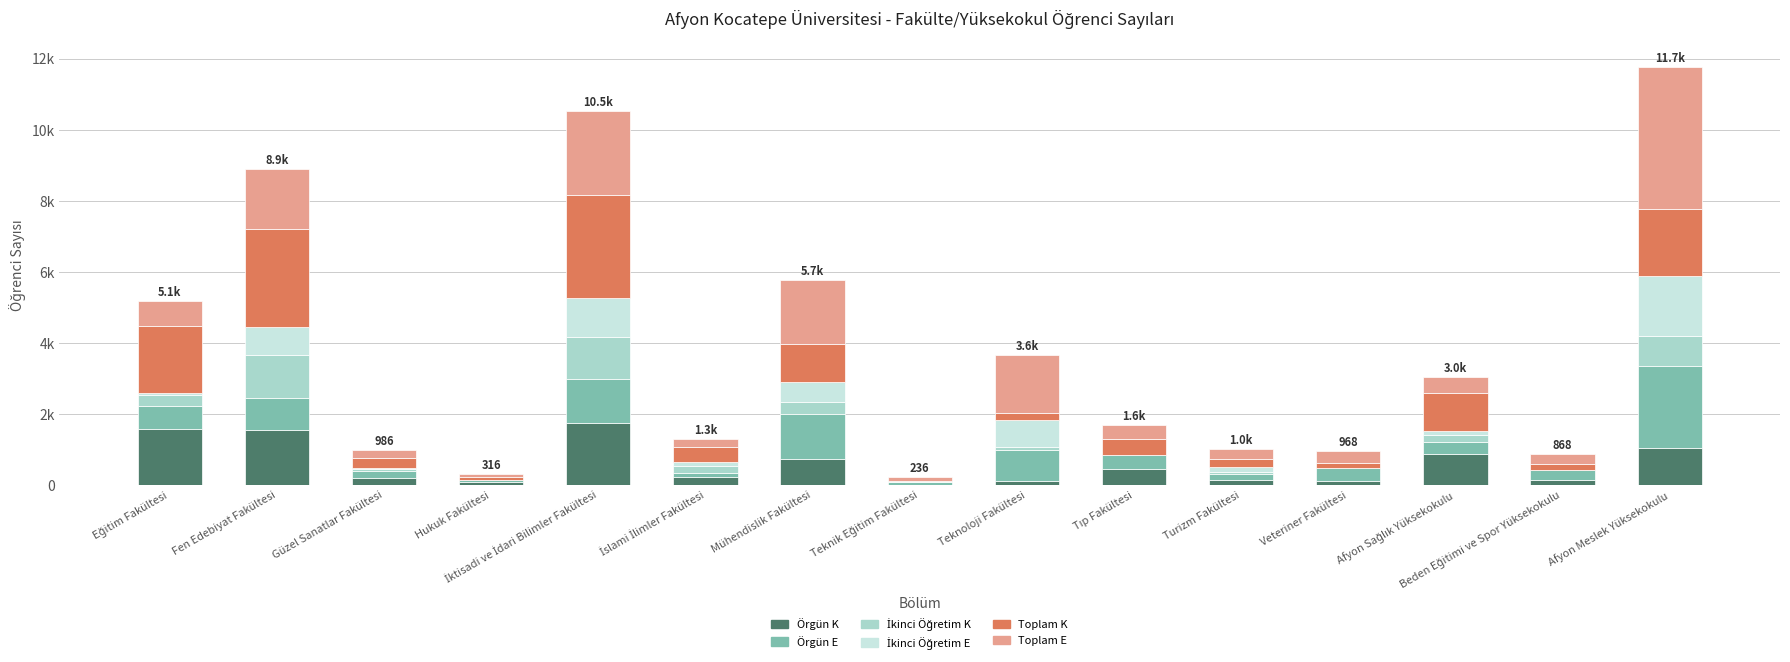

List the labels in order of Toplam K value, largest first.

İktisadi ve İdari Bilimler Fakültesi, Fen Edebiyat Fakültesi, Eğitim Fakültesi, Afyon Meslek Yüksekokulu, Mühendislik Fakültesi, Afyon Sağlık Yüksekokulu, Tıp Fakültesi, İslami İlimler Fakültesi, Güzel Sanatlar Fakültesi, Turizm Fakültesi, Teknoloji Fakültesi, Beden Eğitimi ve Spor Yüksekokulu, Veteriner Fakültesi, Hukuk Fakültesi, Teknik Eğitim Fakültesi